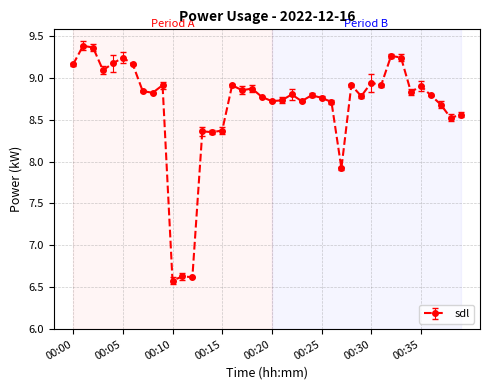

What is the minimum value shown in the chart?

6.6